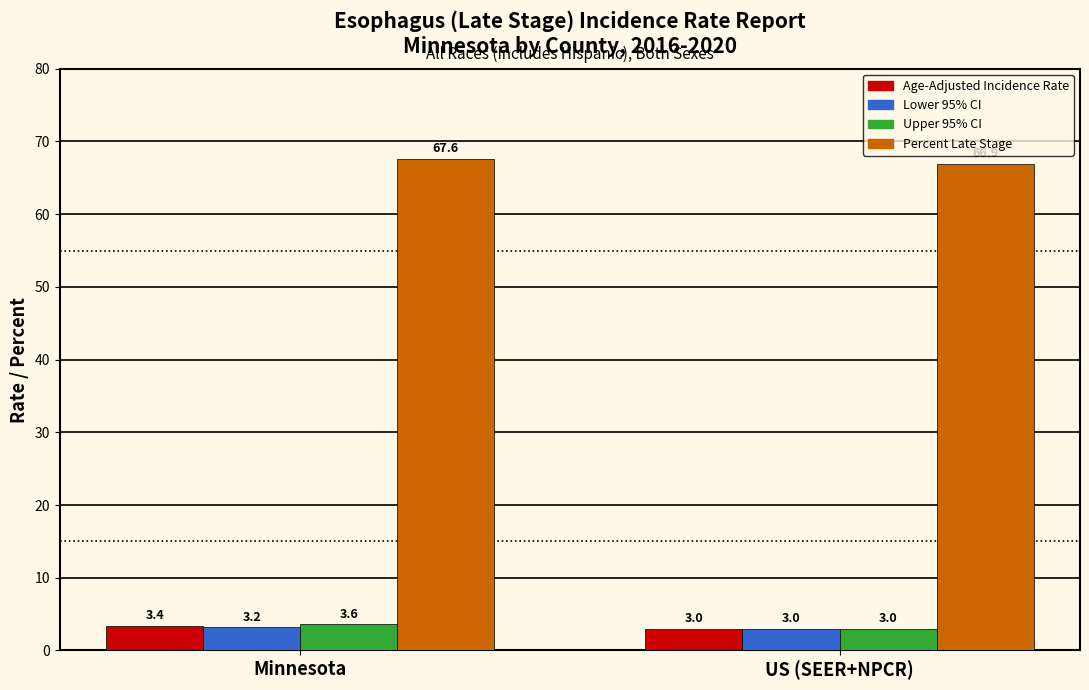

What are all the series names shown in the legend?

Age-Adjusted Incidence Rate, Lower 95% CI, Upper 95% CI, Percent Late Stage